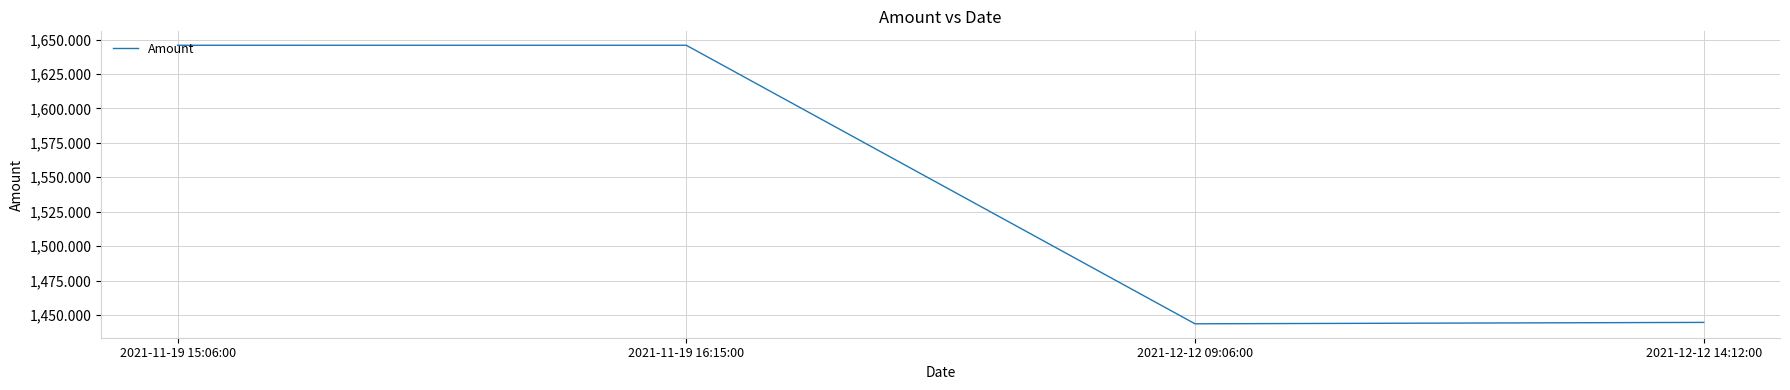

What is the ratio of the value at 2021-11-19 15:06:00 to the value at 2021-12-12 14:12:00?

1.1